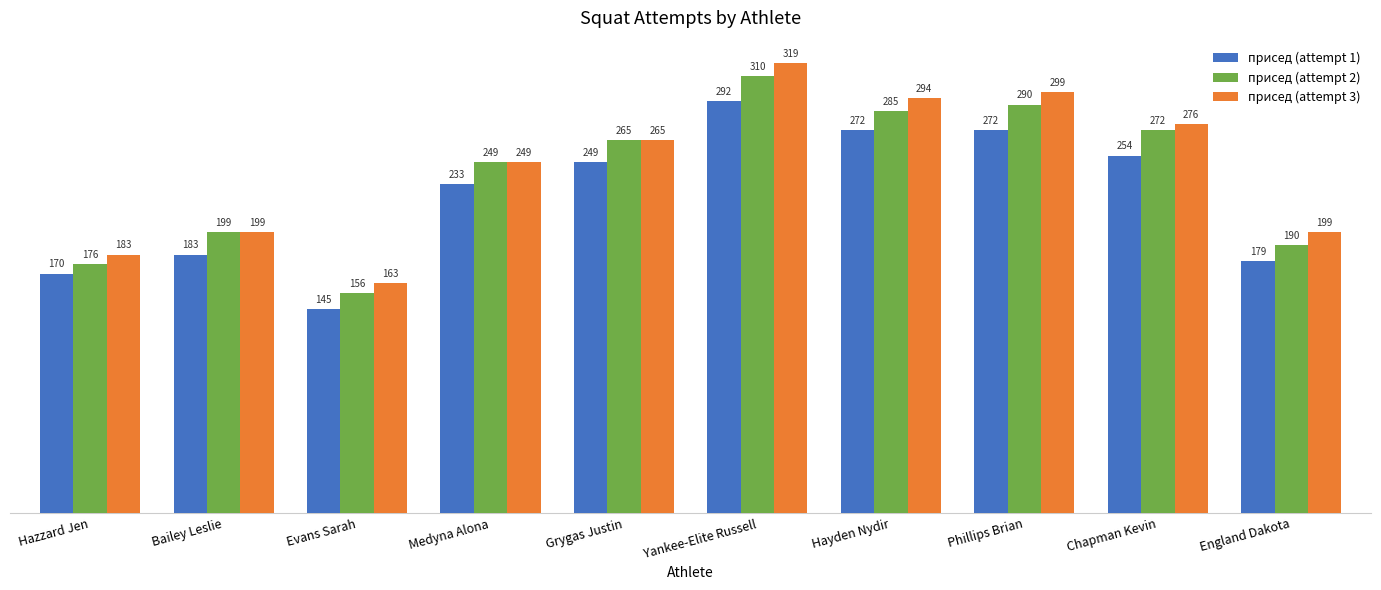

What is the average value of the присед (attempt 3) series?

245.1